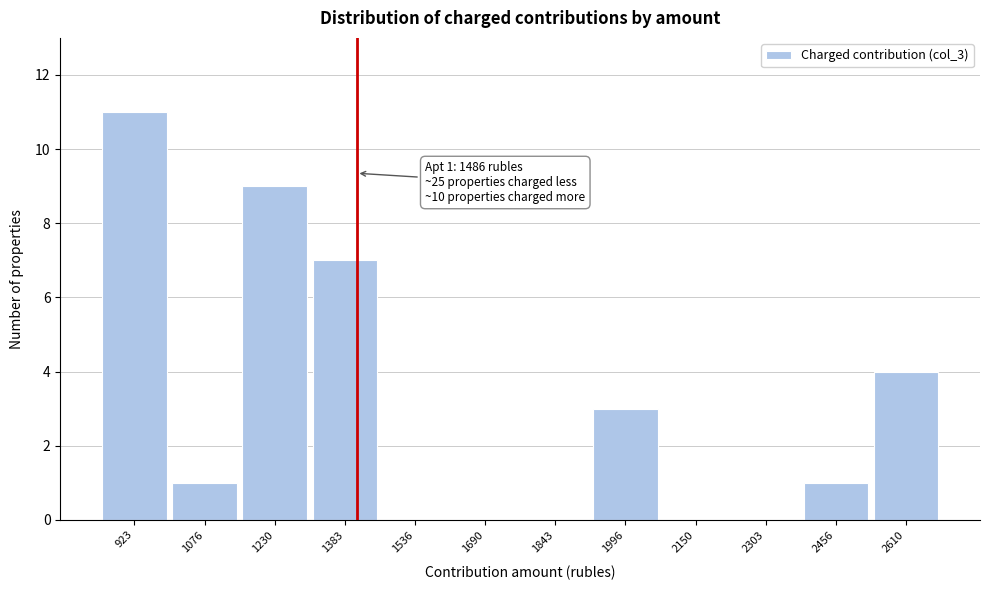

Reading left to right, transcribe all the data shown in this chart.

923=11	1076=1	1230=9	1383=7	1536=0	1690=0	1843=0	1996=3	2150=0	2303=0	2456=1	2610=4